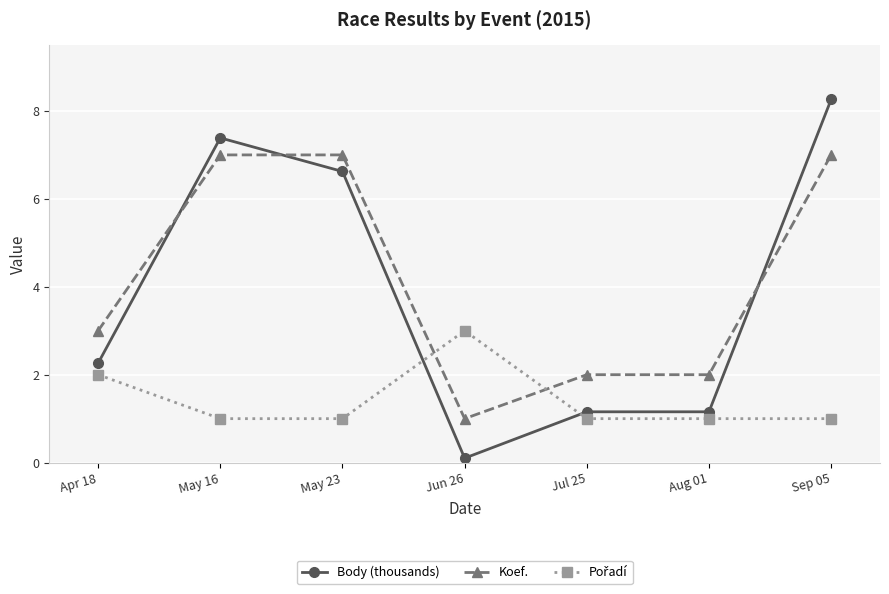

Between which two adjacent categories do Body (thousands) and Koef. first intersect?

Apr 18 and May 16